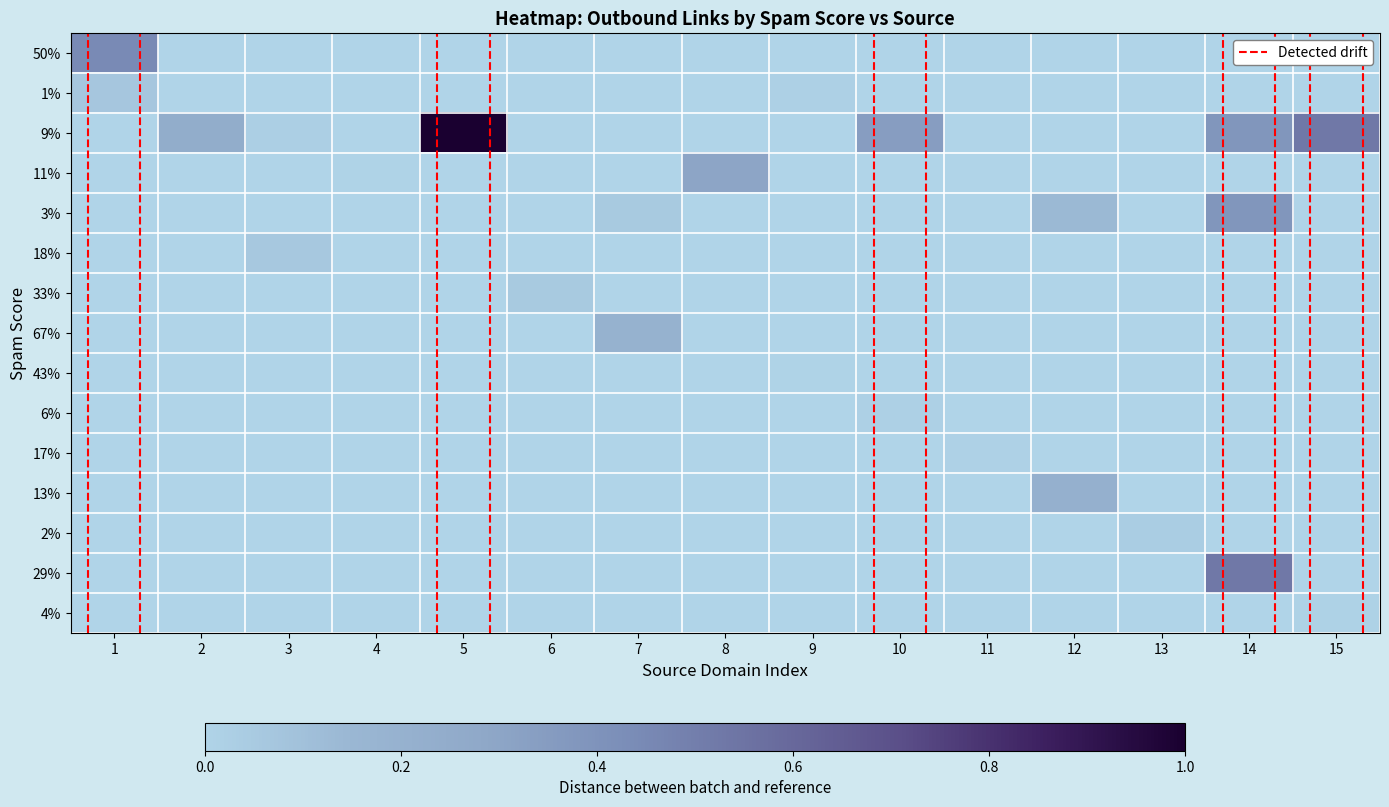

At how many categories does at least one series exceed 0?

15